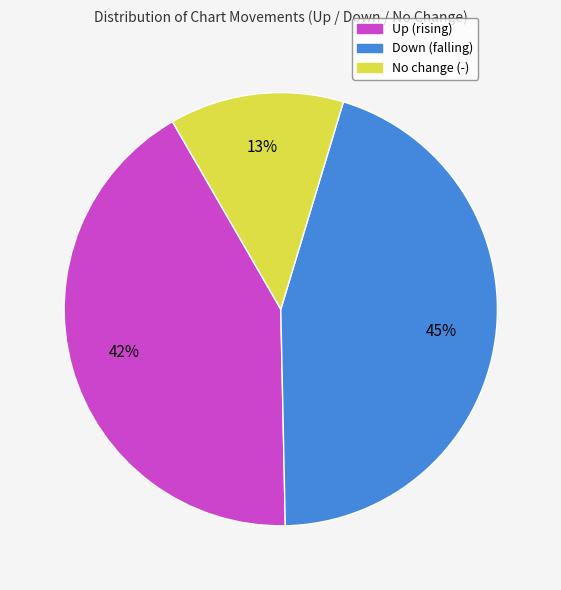

Is there any slice that represents more than half of the pie?

No